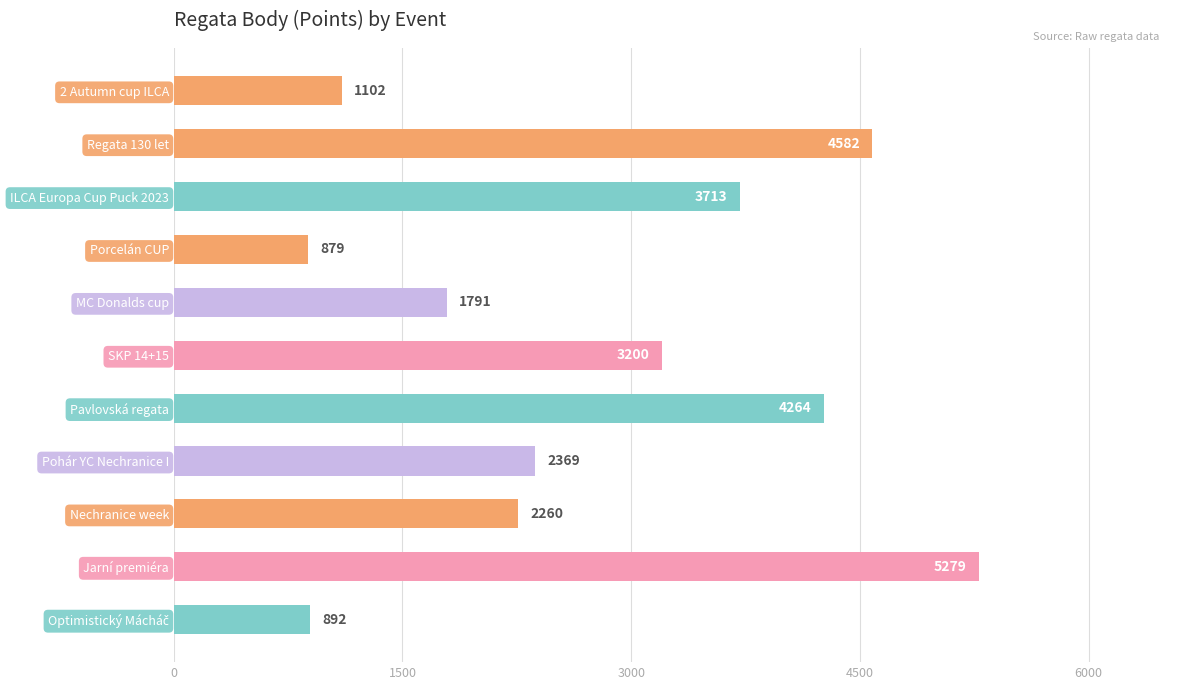

Between SKP 14+15 and 2 Autumn cup ILCA, which is larger?

SKP 14+15